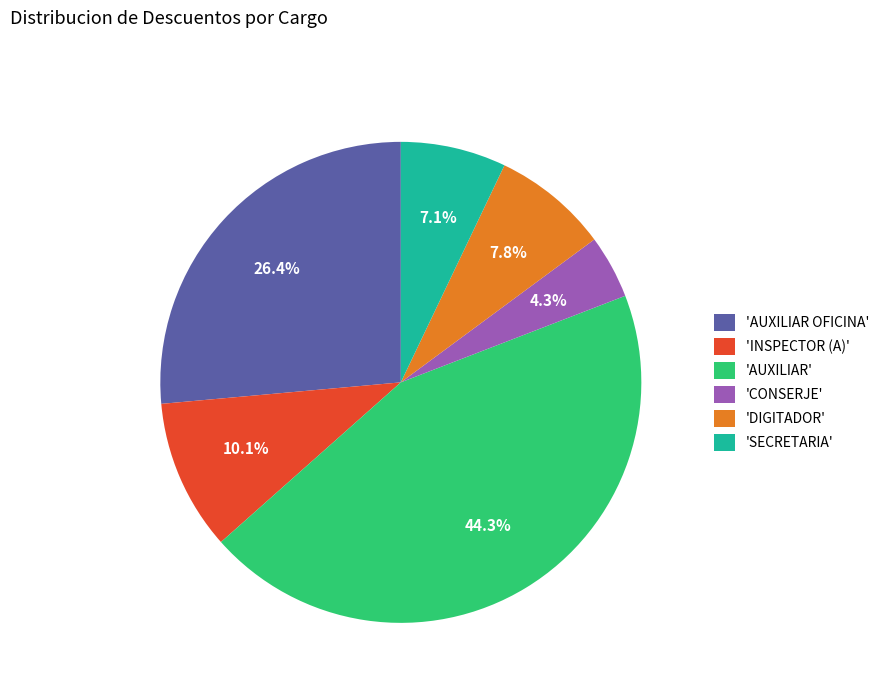

How many segments does this pie chart have?

6